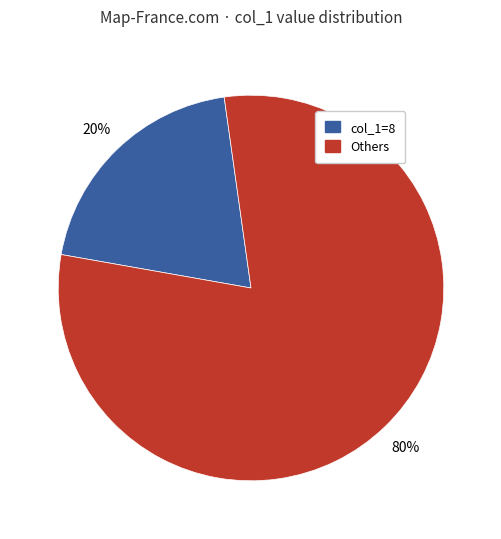

What is the largest slice in the pie chart?

Others